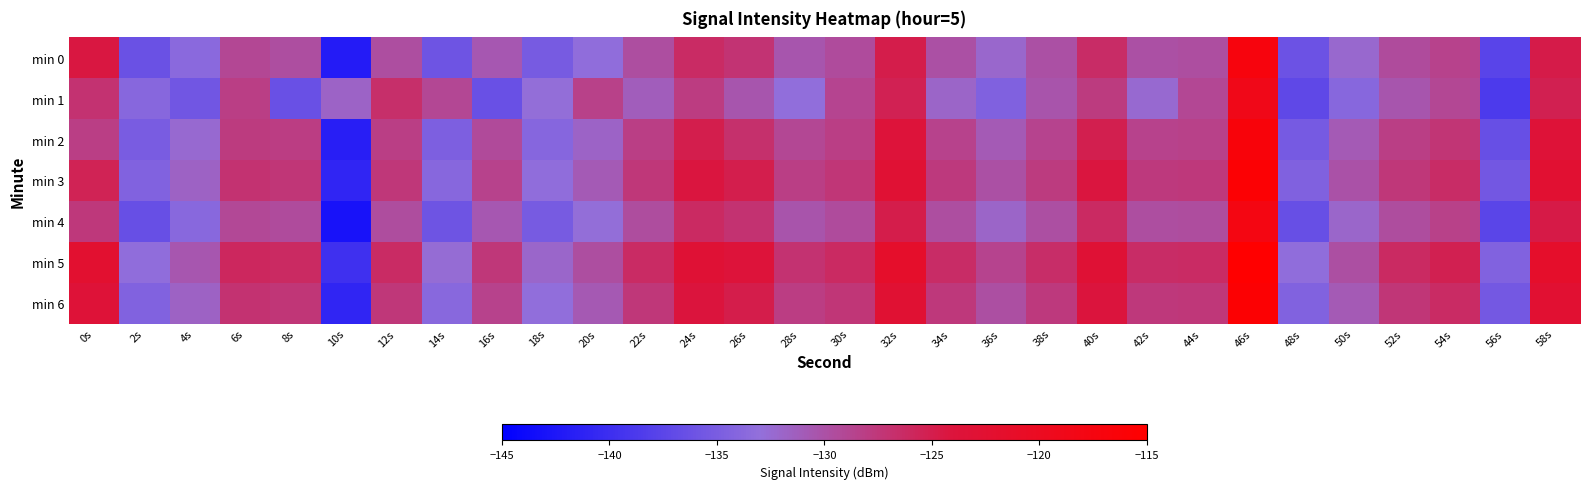

What is the smallest value displayed?

-142.9